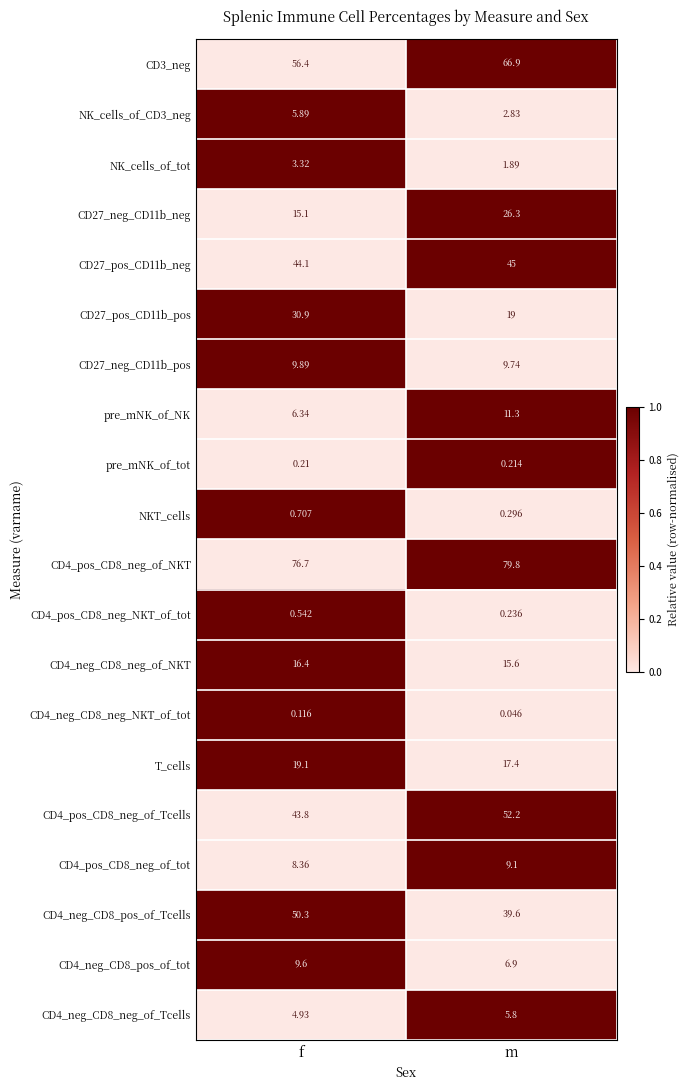

Which label corresponds to the largest value in the chart?

m